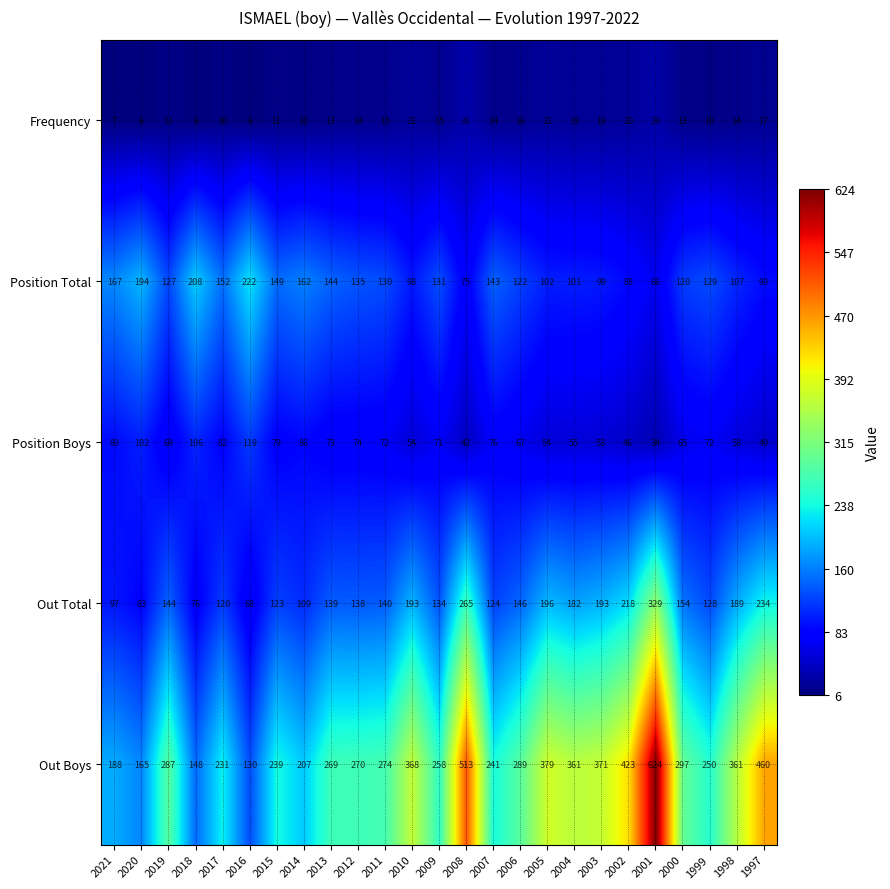

What is the total value across all series at 2007?

598